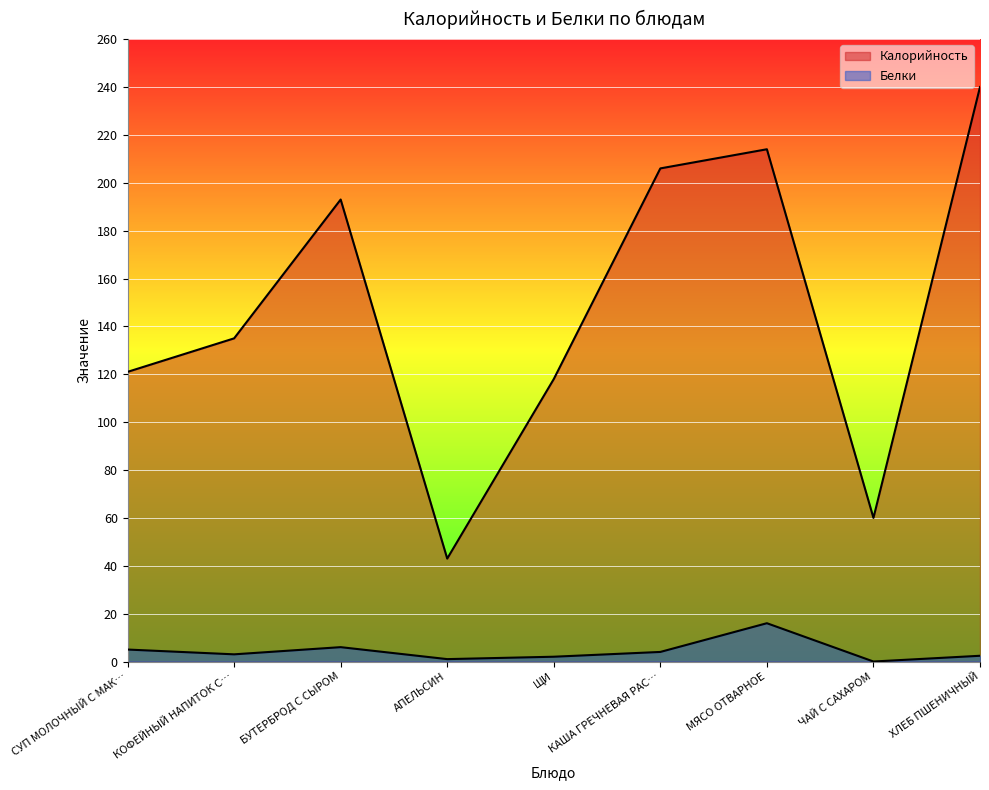

At which category does Белки reach its first local peak?

БУТЕРБРОД С СЫРОМ